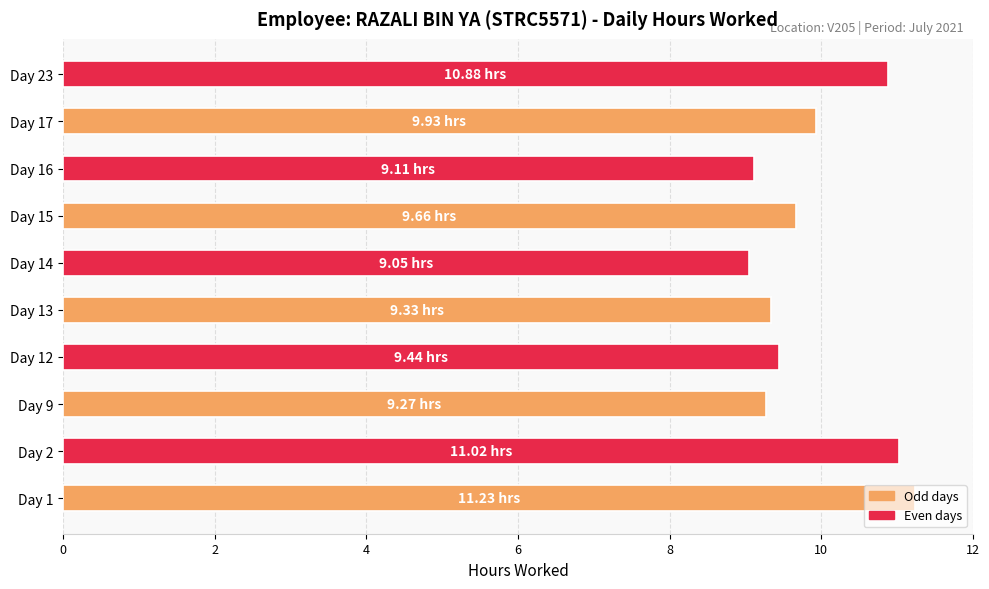

Between Day 2 and Day 9, which is larger?

Day 2